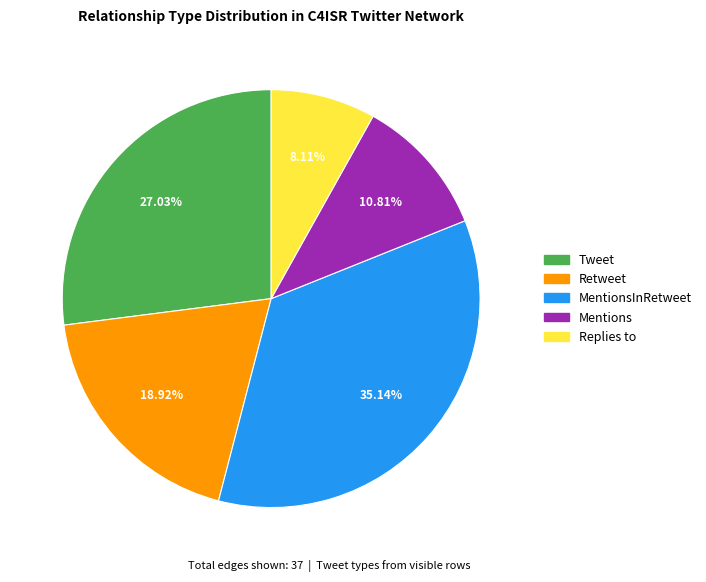

Is there any slice that represents more than half of the pie?

No